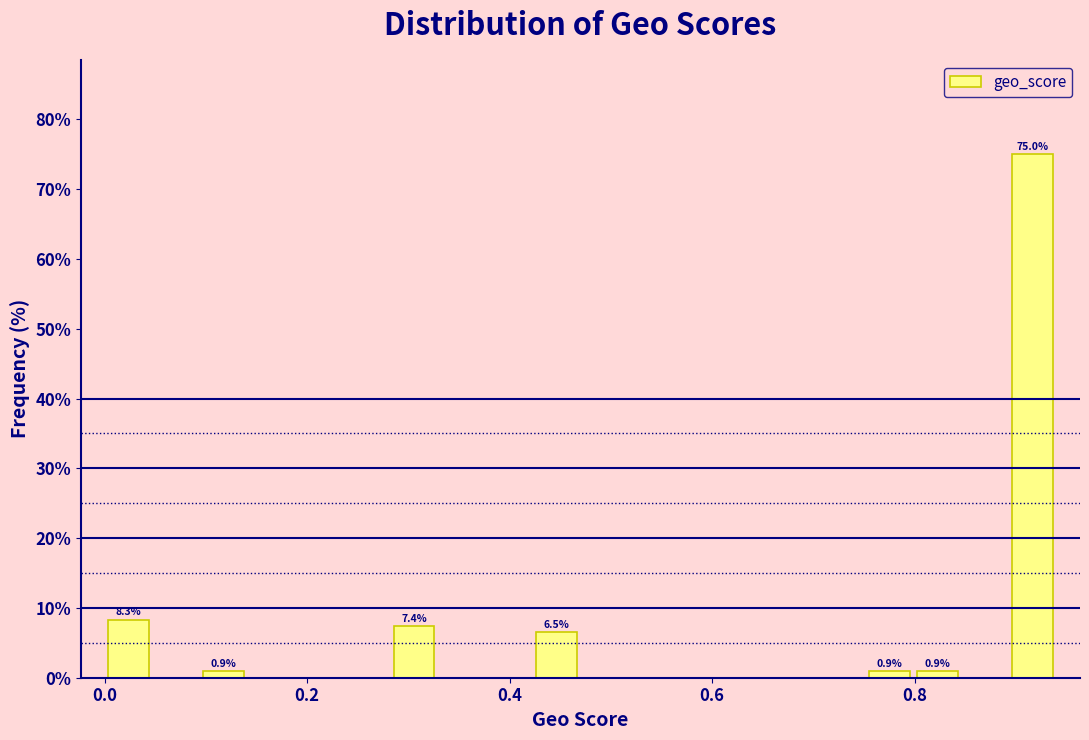

Read against the x-axis, roughly where is the centre of the tallest bar?

0.92